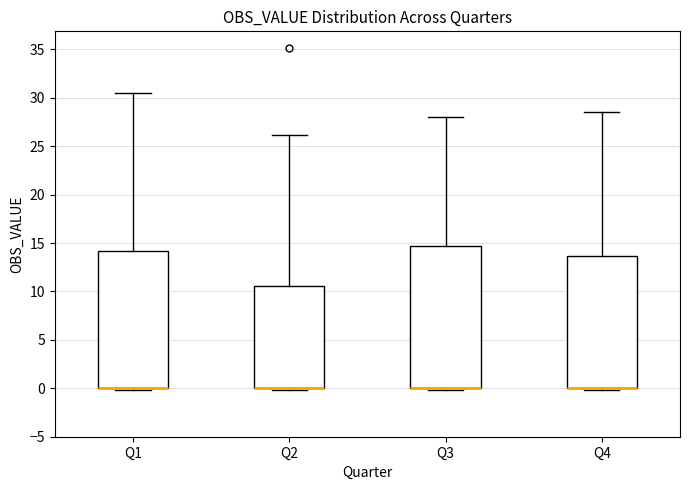

Where does the upper whisker of the box for Q4 end on the y-axis? The values are not printed on the chart, so give them approximately, as read against the axis.

28.5